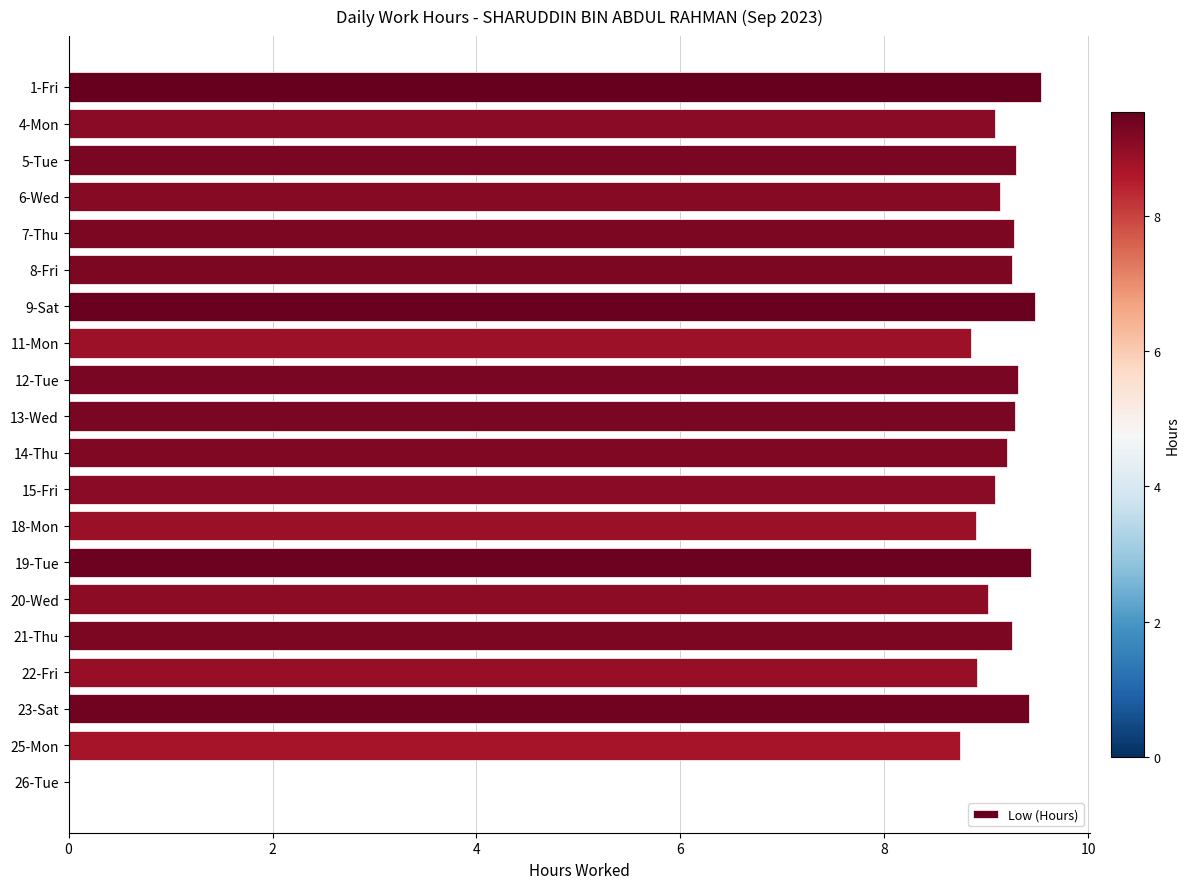

What is the ratio of the value at 22-Fri to the value at 15-Fri?

1.0